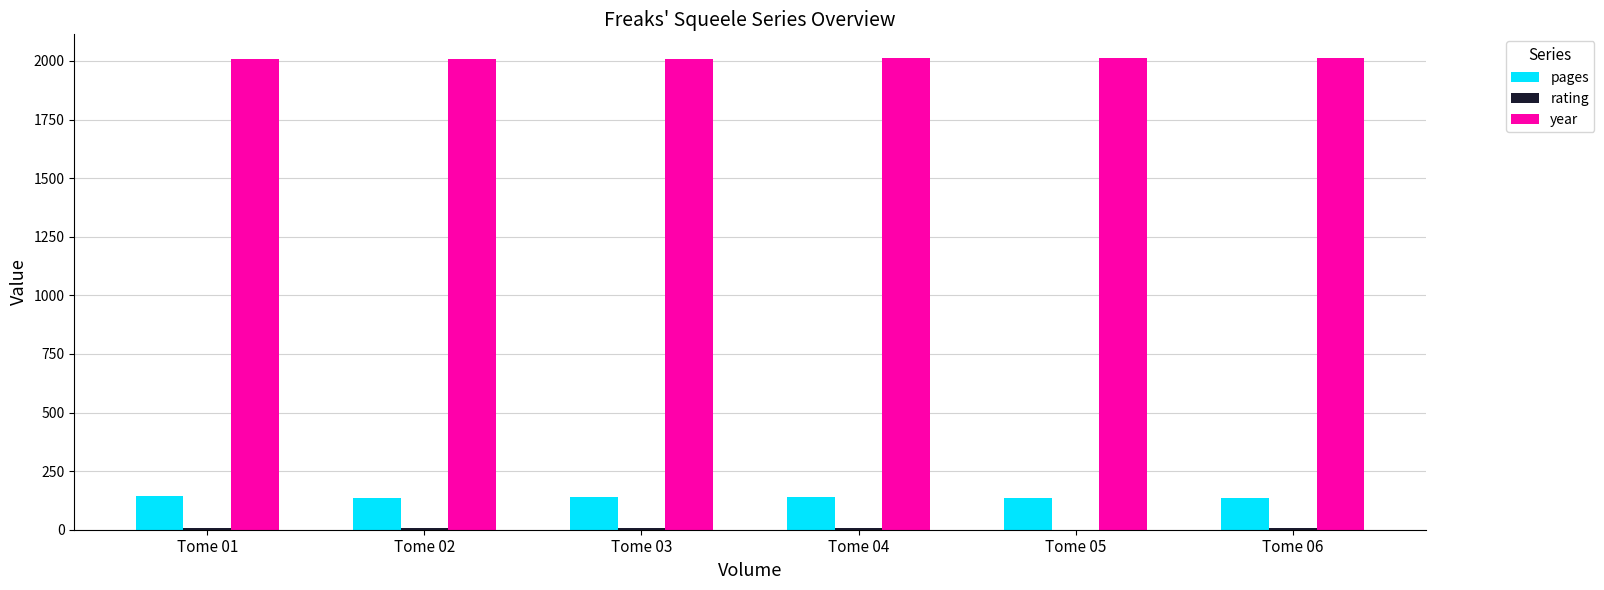

Count the number of categories in the chart.

6